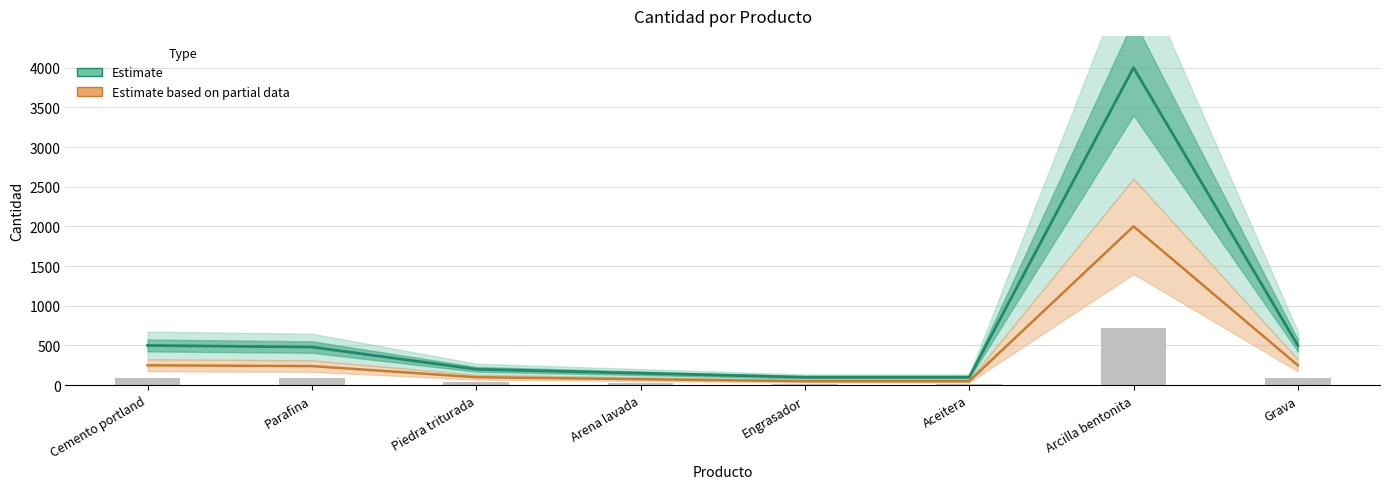

Which category has the highest value across all series?

Arcilla bentonita